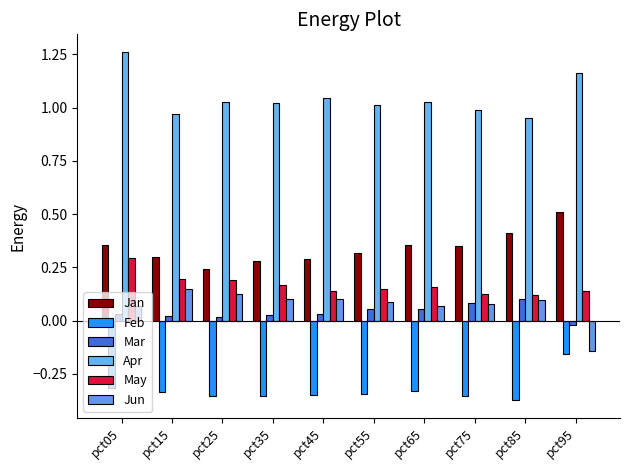

At which label does Apr reach its minimum?

pct85